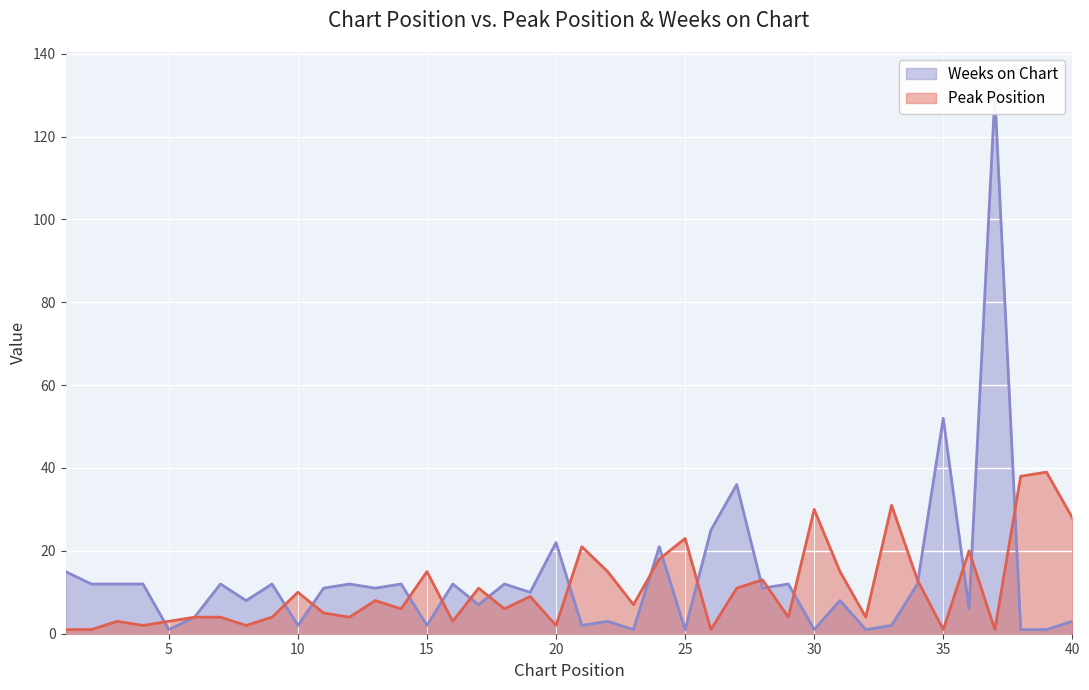

At 2, list the series in order from smallest to largest.

Peak Position, Weeks on Chart